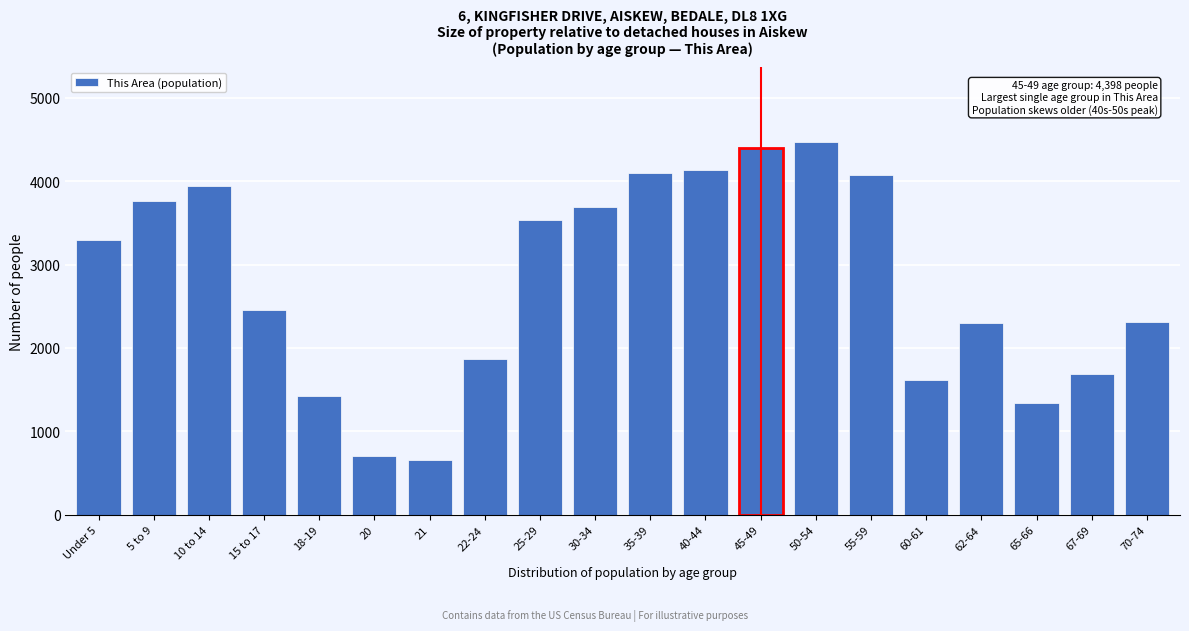

What is the greatest value displayed?

4475